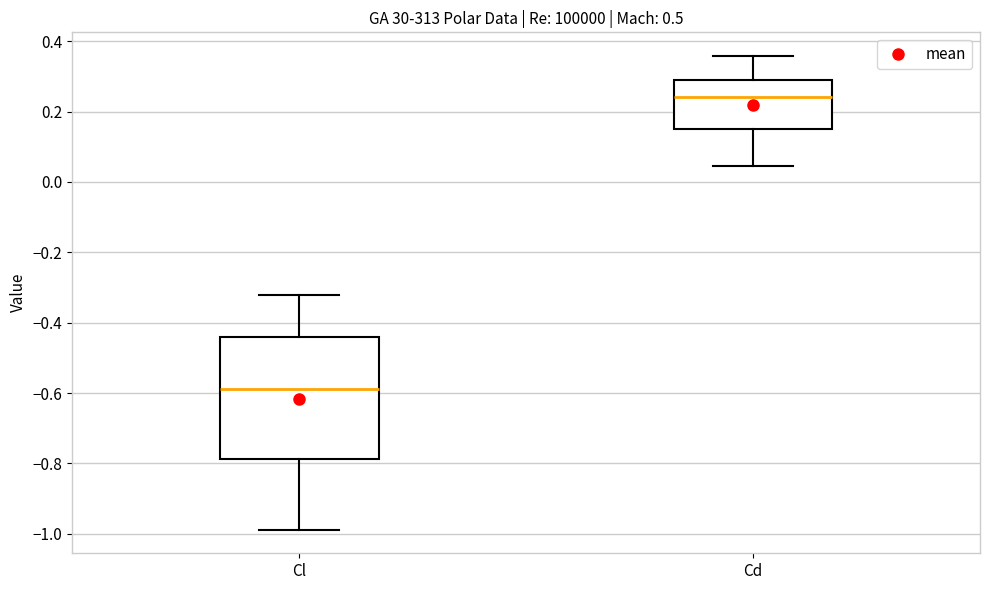

Comparing the boxes themselves (not the whiskers), which one is the tallest?

Cl